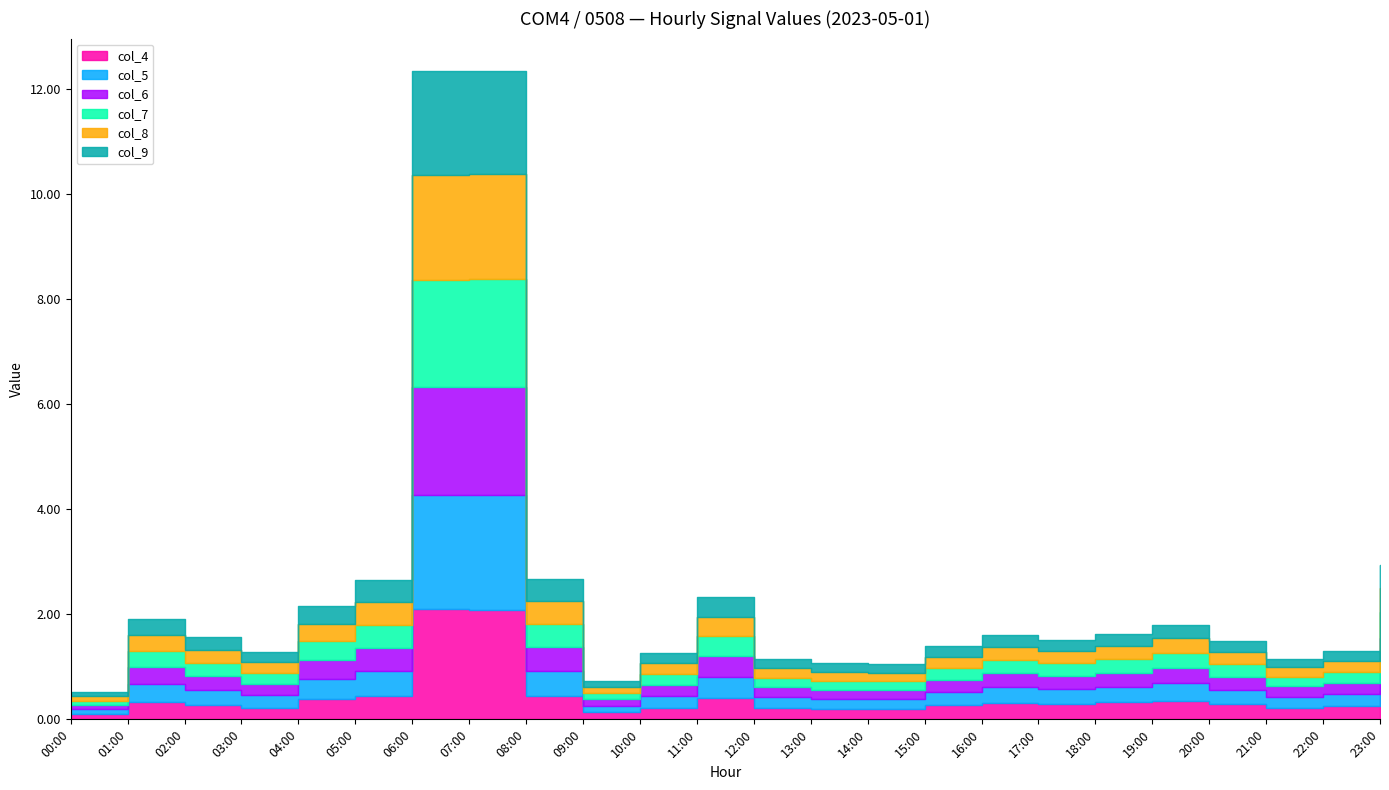

What is the spread (max minus min) of values at 18:00?

0.1